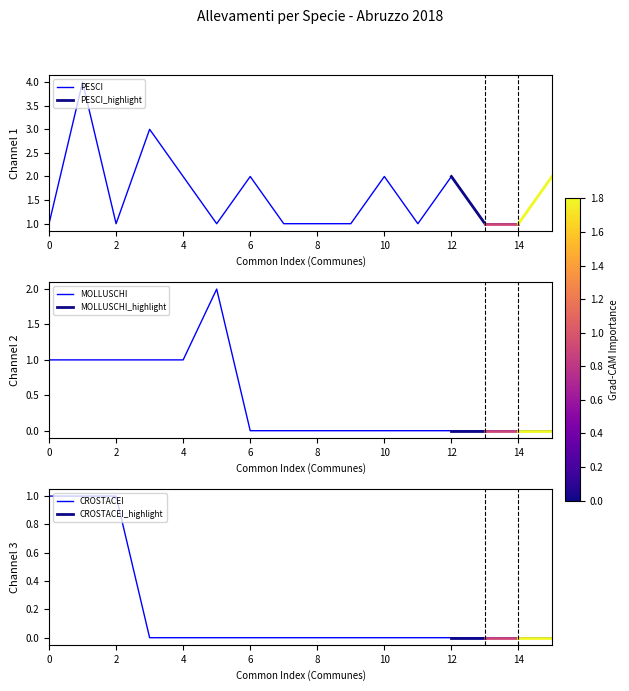

Is it true that CROSTACEI equals 1 at 2?

True